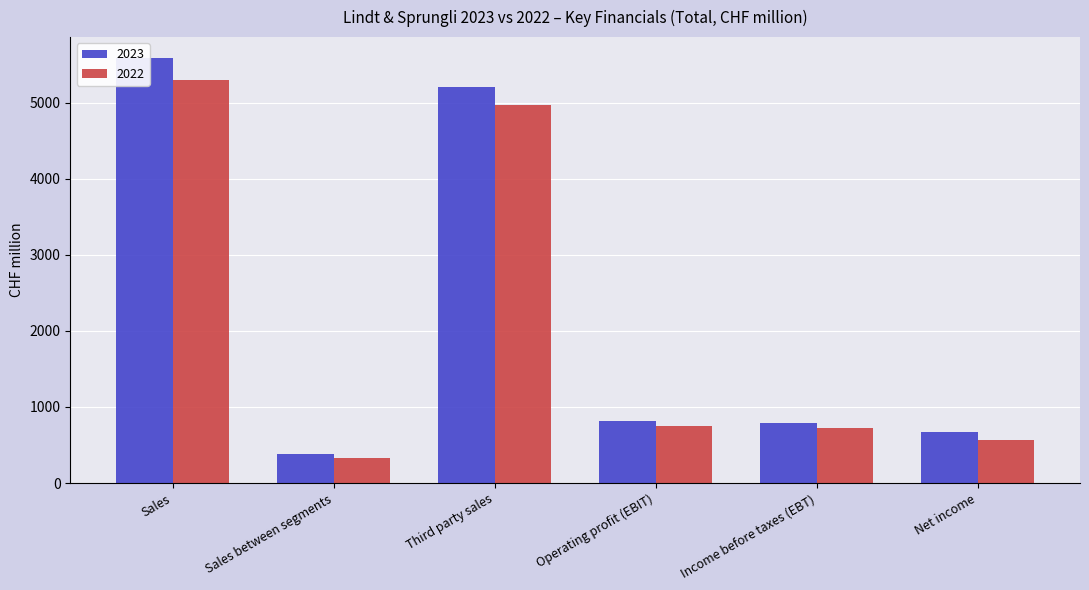

How many distinct data groups are displayed?

2